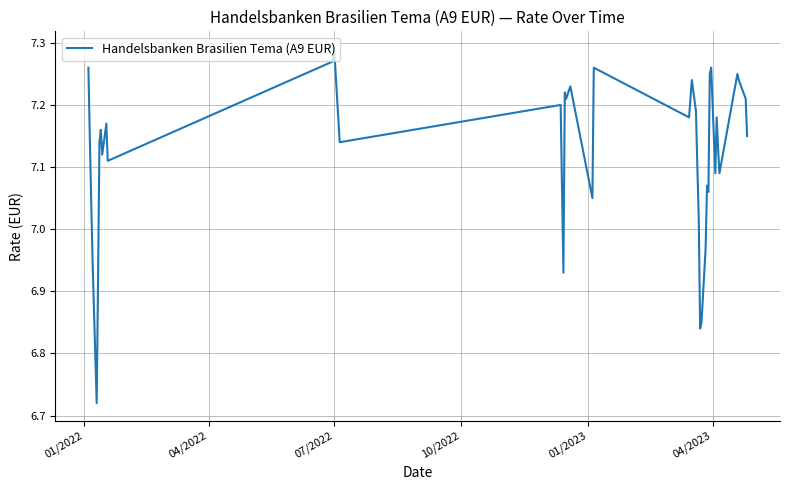

What is the difference between the maximum and minimum values?

0.6